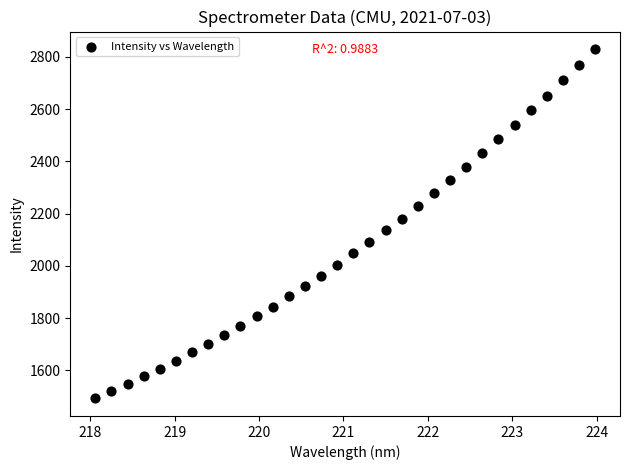

What is the range of Y values (max minus min)?

1337.2